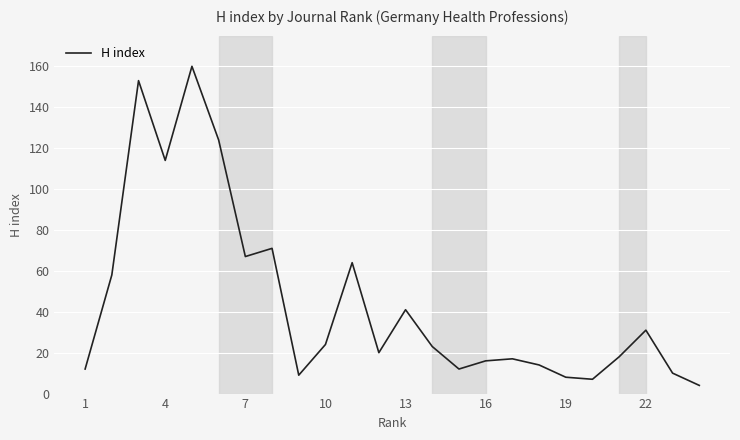

What is the difference between the maximum and minimum values?

156